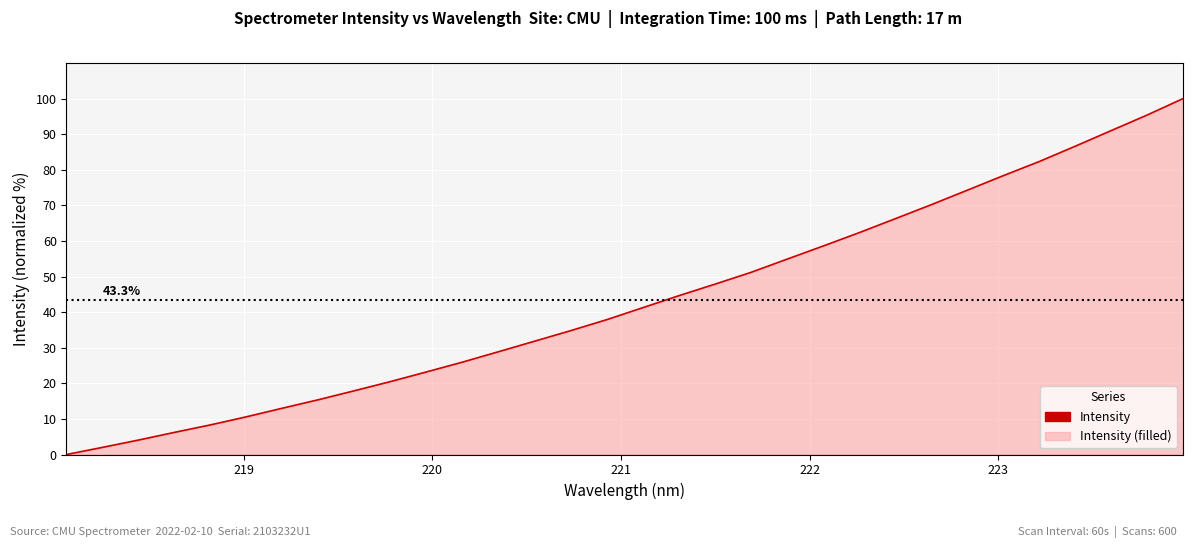

What is the difference between the maximum and minimum values?

100.0